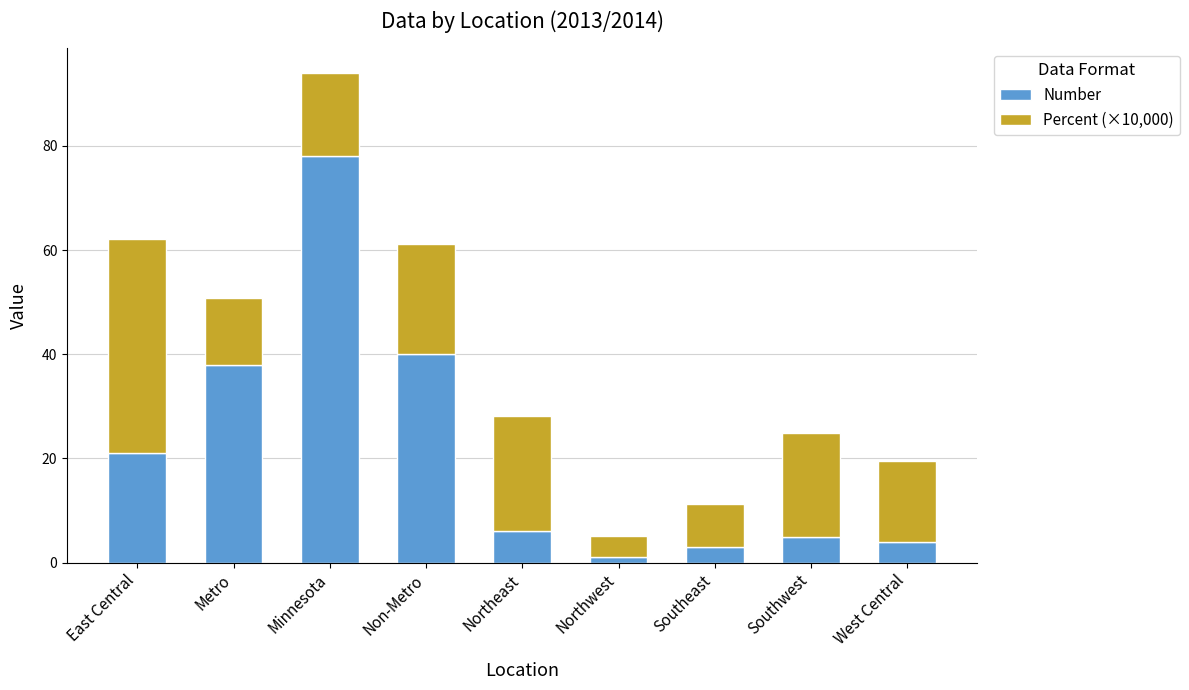

What is the total value across all series at Southeast?

11.2